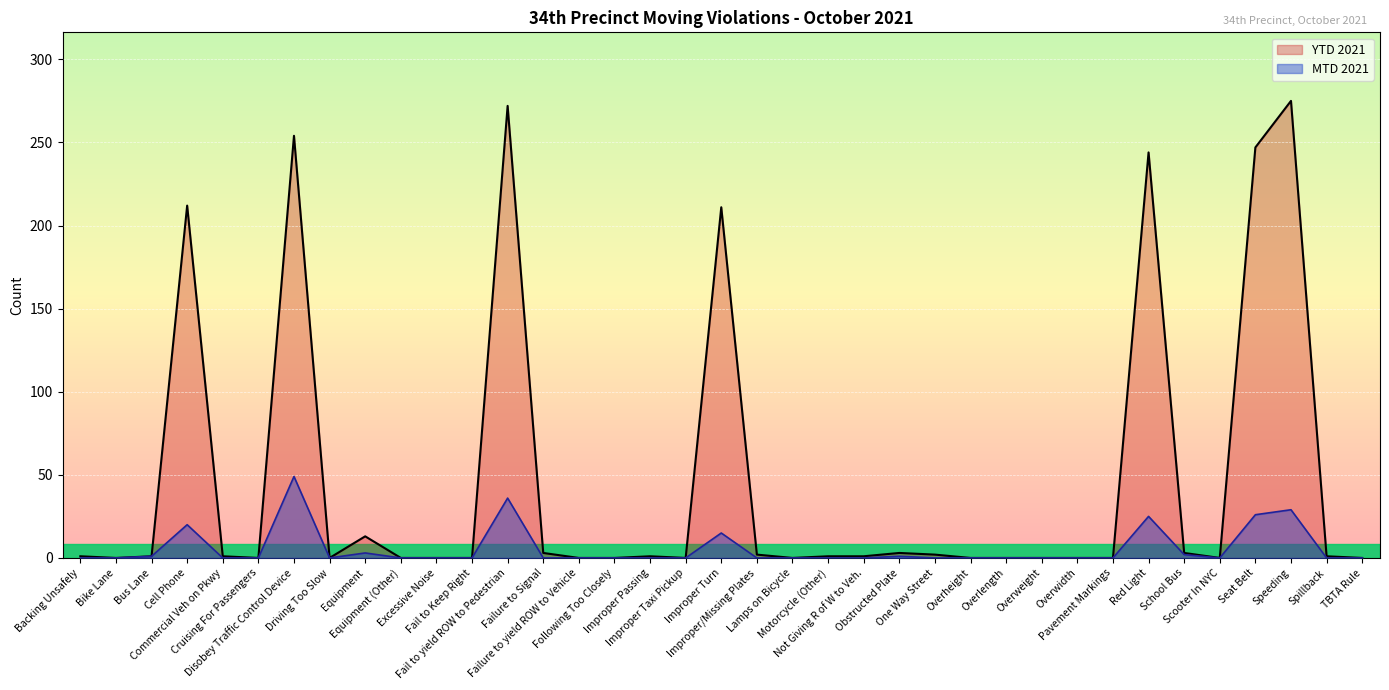

True or false: YTD 2021 has a value of 1 at Improper/Missing Plates.

False